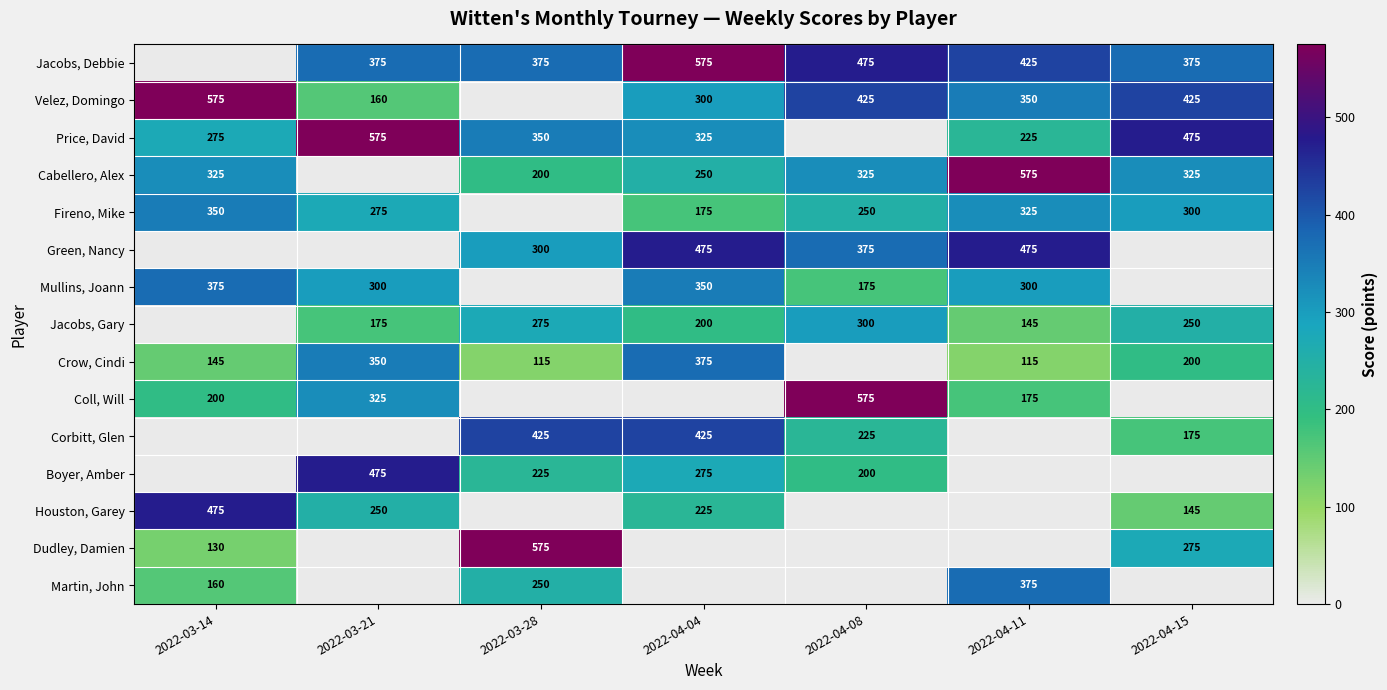

Is the value of Mullins, Joann at 2022-04-08 greater than the value of Jacobs, Debbie at 2022-04-08?

No